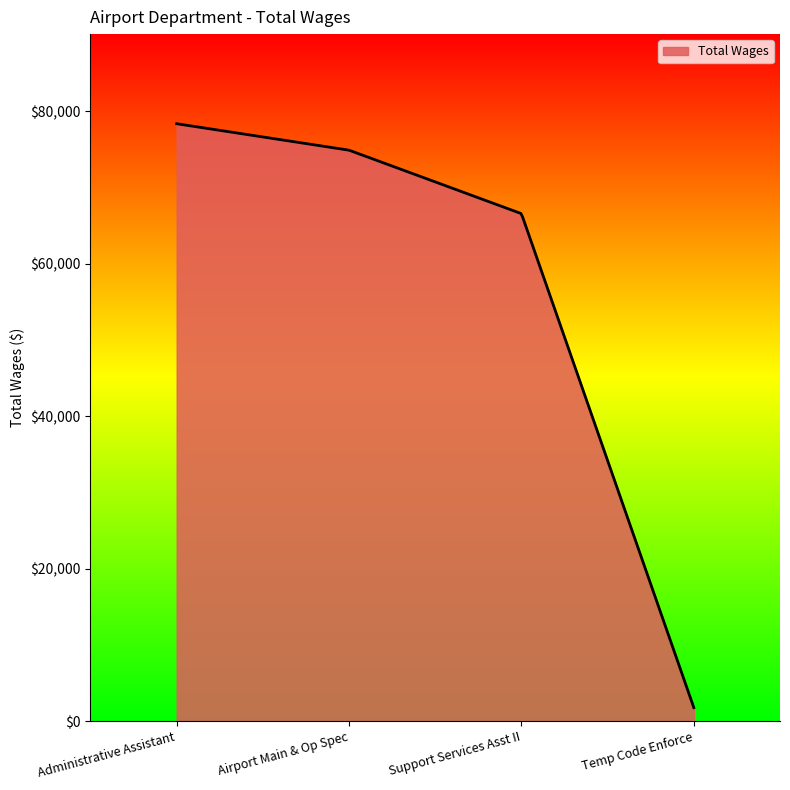

Does the chart display data point markers on the line(s)?

No